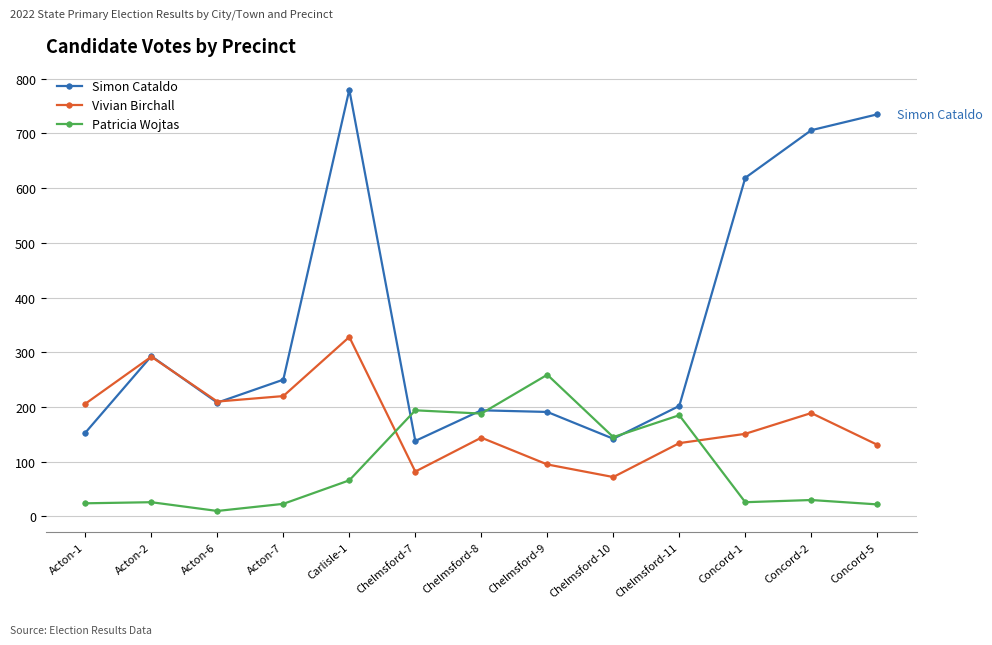

Is it true that Vivian Birchall equals 469 at Carlisle-1?

False